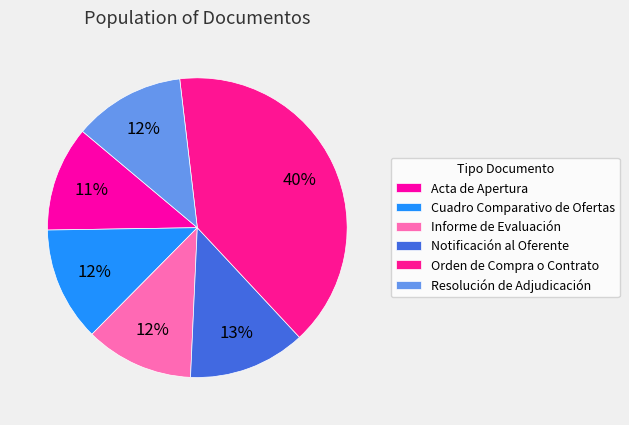

Does any single category account for the majority?

No